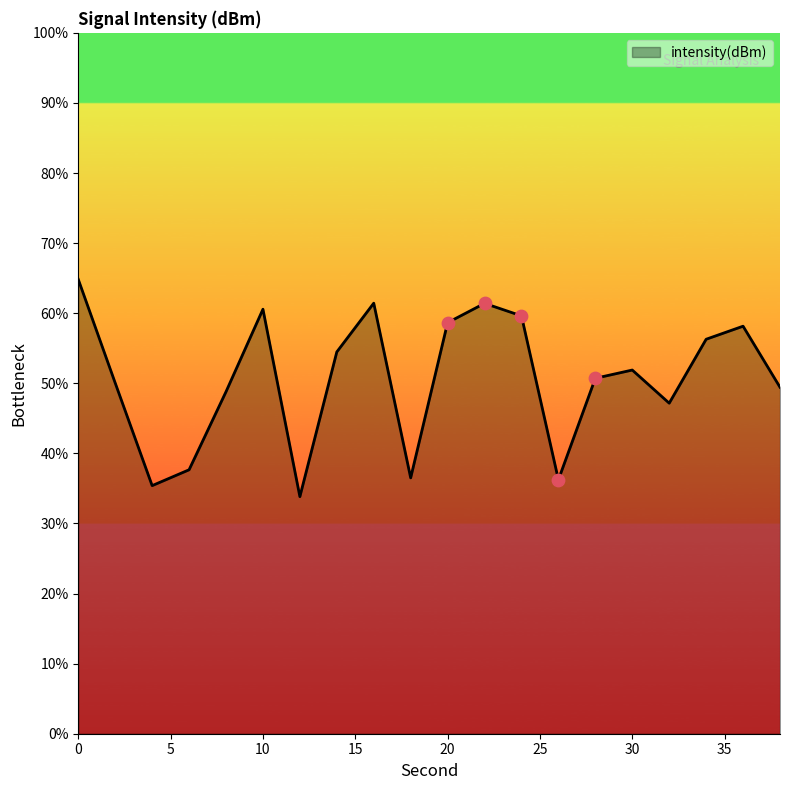

What is the difference between the maximum and minimum values?

31.0